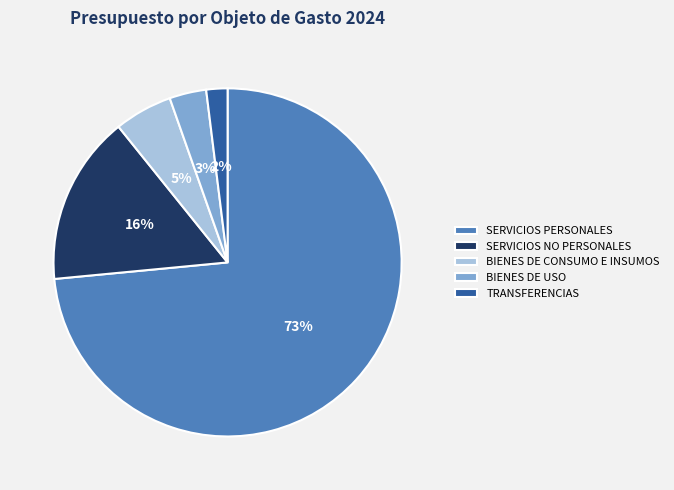

Rank the categories by value from lowest to highest.

TRANSFERENCIAS, BIENES DE USO, BIENES DE CONSUMO E INSUMOS, SERVICIOS NO PERSONALES, SERVICIOS PERSONALES